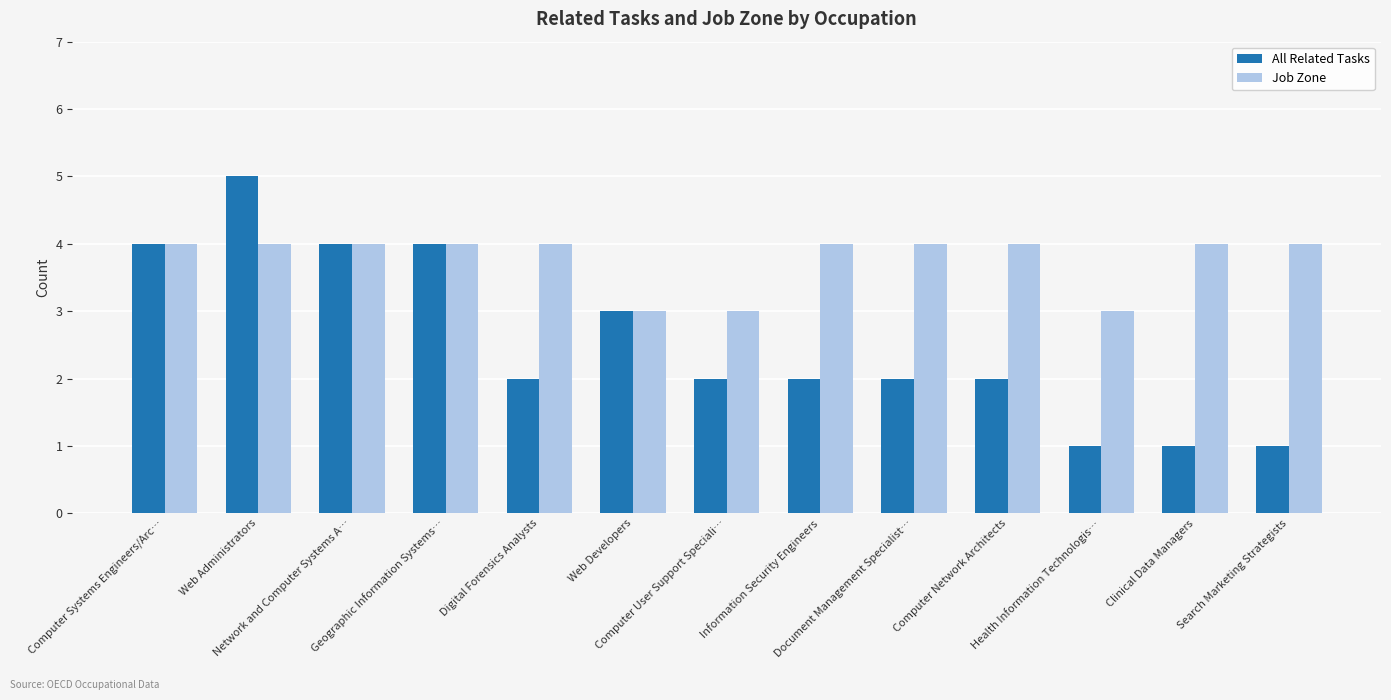

Which series has the largest total across all categories?

Job Zone